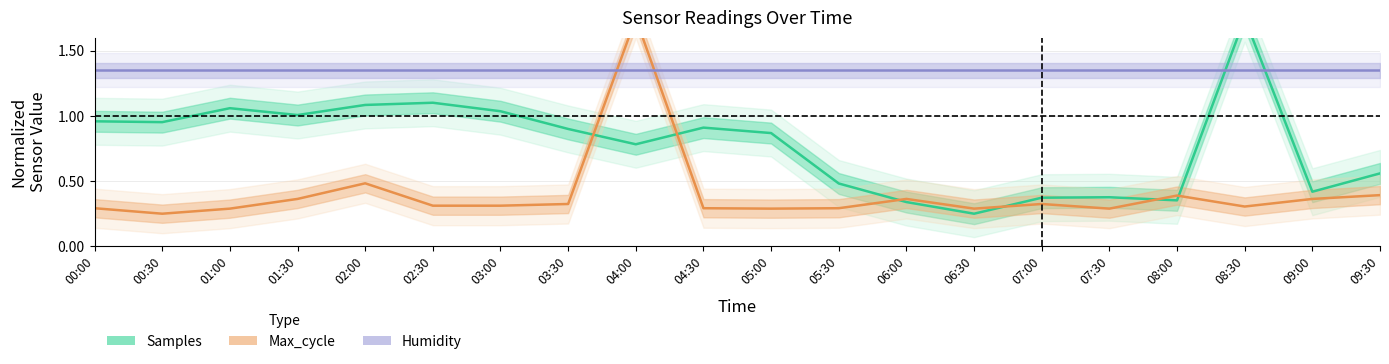

List the labels in order of Max_cycle value, largest first.

04:00, 02:00, 09:30, 08:00, 01:30, 06:00, 09:00, 03:30, 07:00, 02:30, 03:00, 08:30, 00:00, 04:30, 05:30, 01:00, 05:00, 06:30, 07:30, 00:30